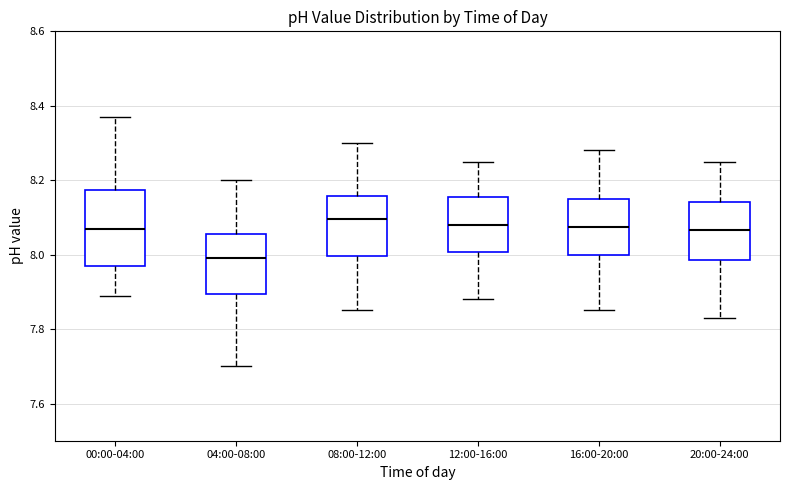

Comparing the boxes themselves (not the whiskers), which one is the tallest?

00:00-04:00